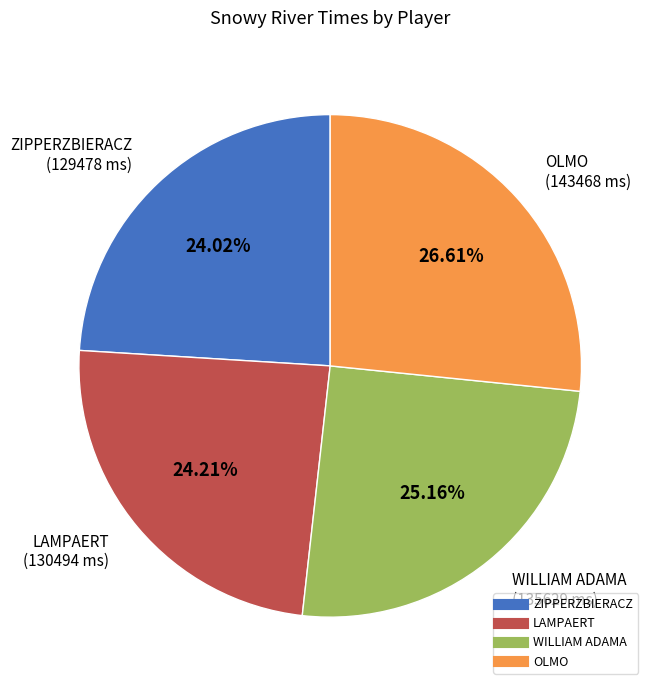

To the nearest percent, what is the difference between the largest and smallest slice percentages?

3%